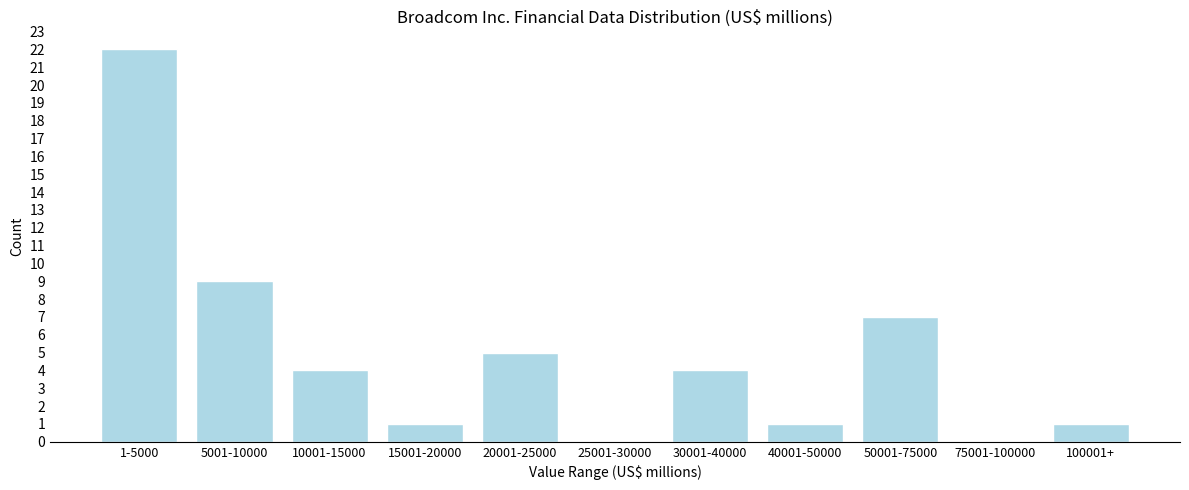

Reading right to left, transcribe all the data shown in this chart.

100001+=1	75001-100000=0	50001-75000=7	40001-50000=1	30001-40000=4	25001-30000=0	20001-25000=5	15001-20000=1	10001-15000=4	5001-10000=9	1-5000=22